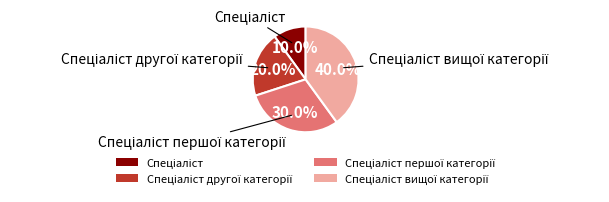

Is there any slice that represents more than half of the pie?

No